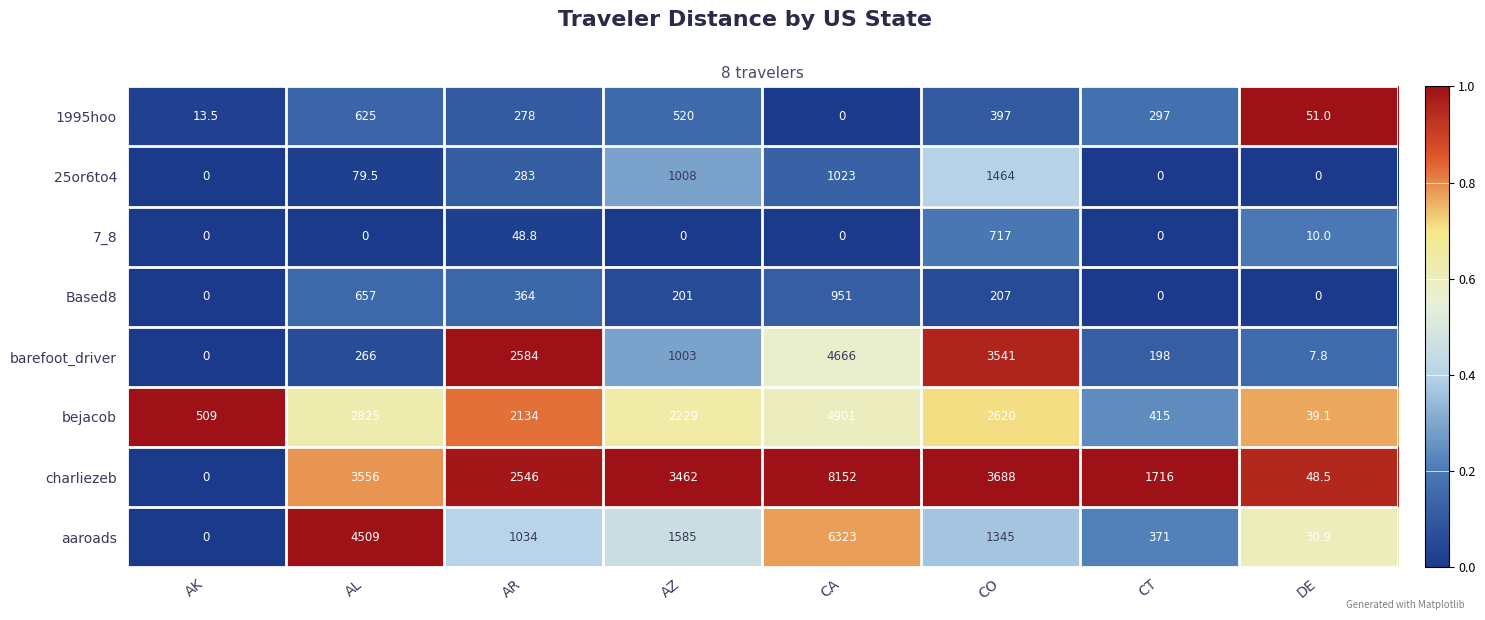

Which series has the largest range (max minus min)?

charliezeb